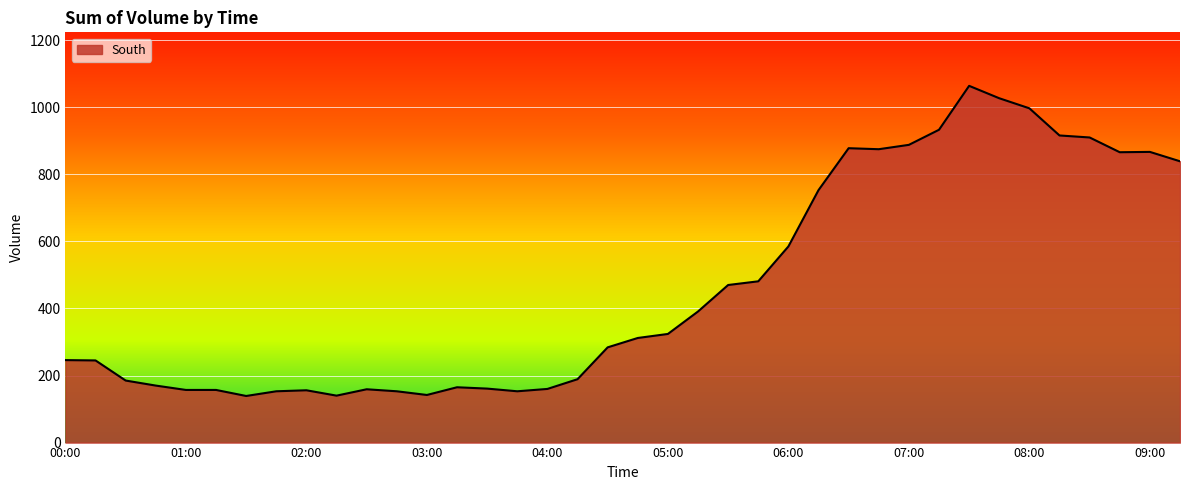

What is the minimum value shown in the chart?

139